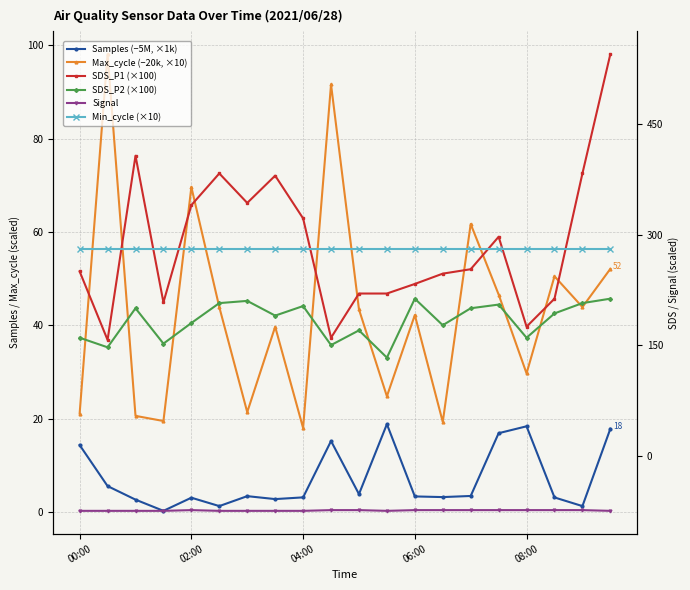

What is the minimum value for SDS_P2 (×100)?

133.0